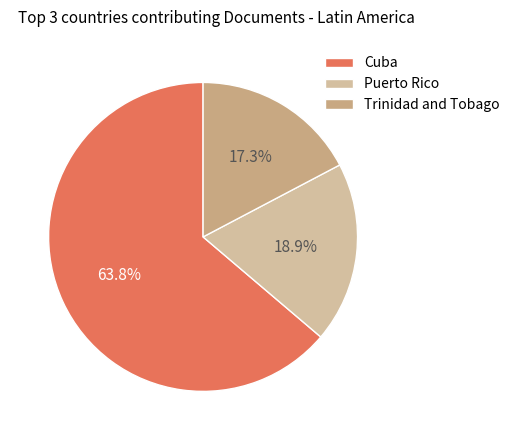

What is the majority slice?

Cuba